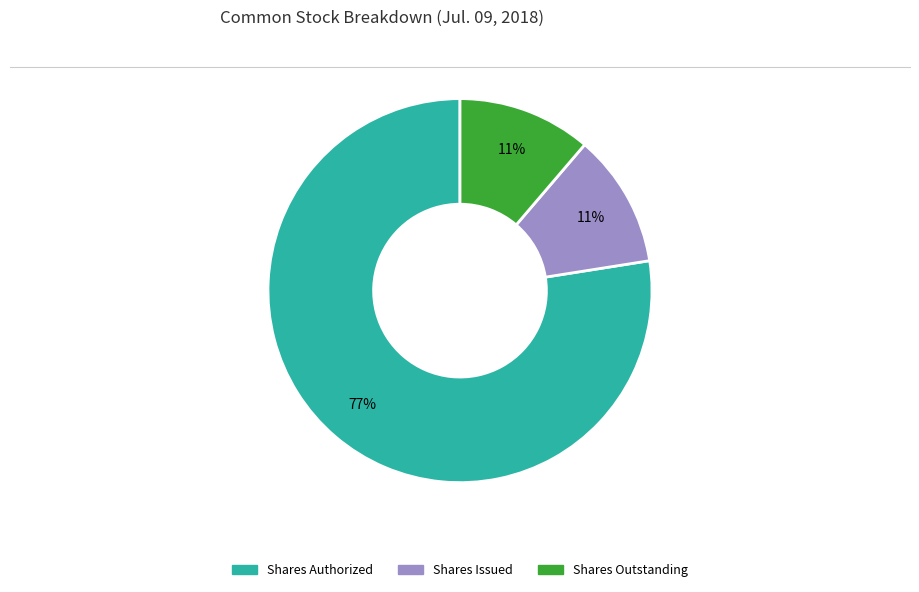

Is there a majority slice in this chart?

Yes